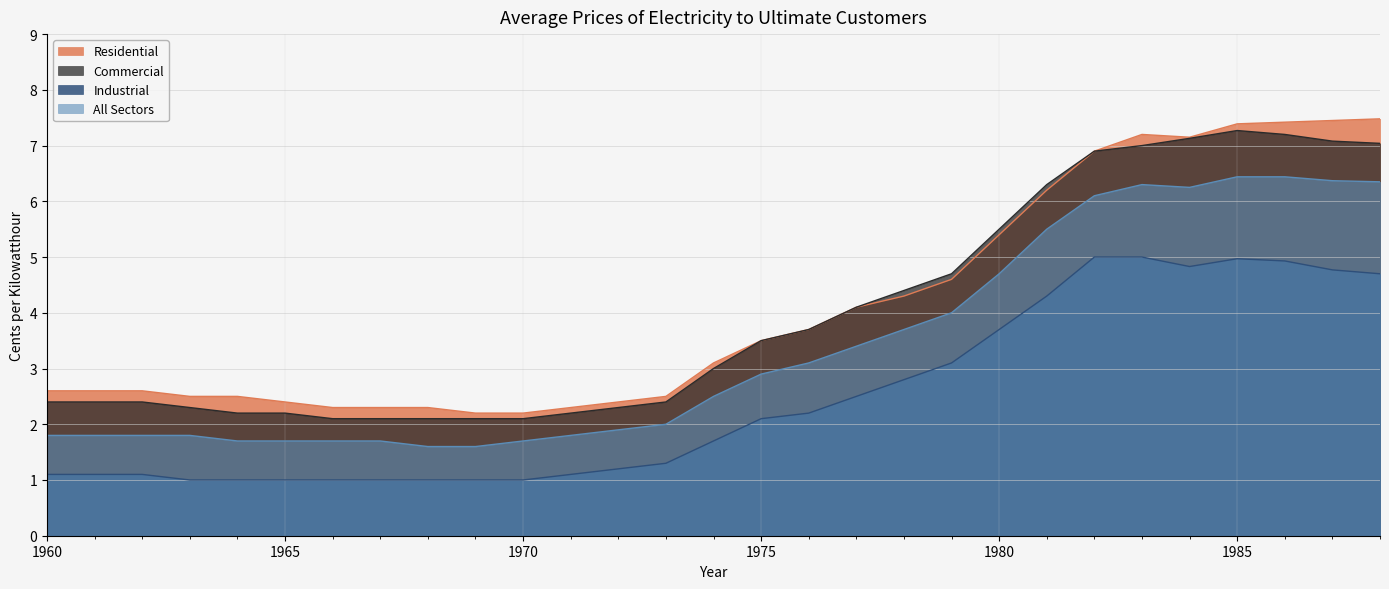

True or false: All Sectors and Residential intersect in this chart.

False